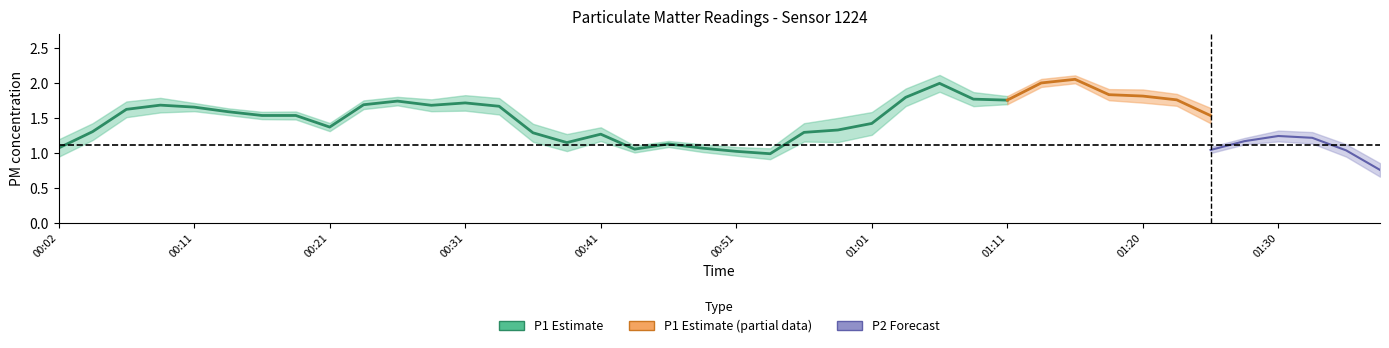

Rank the series by their average value, from lowest to highest.

P2, P1